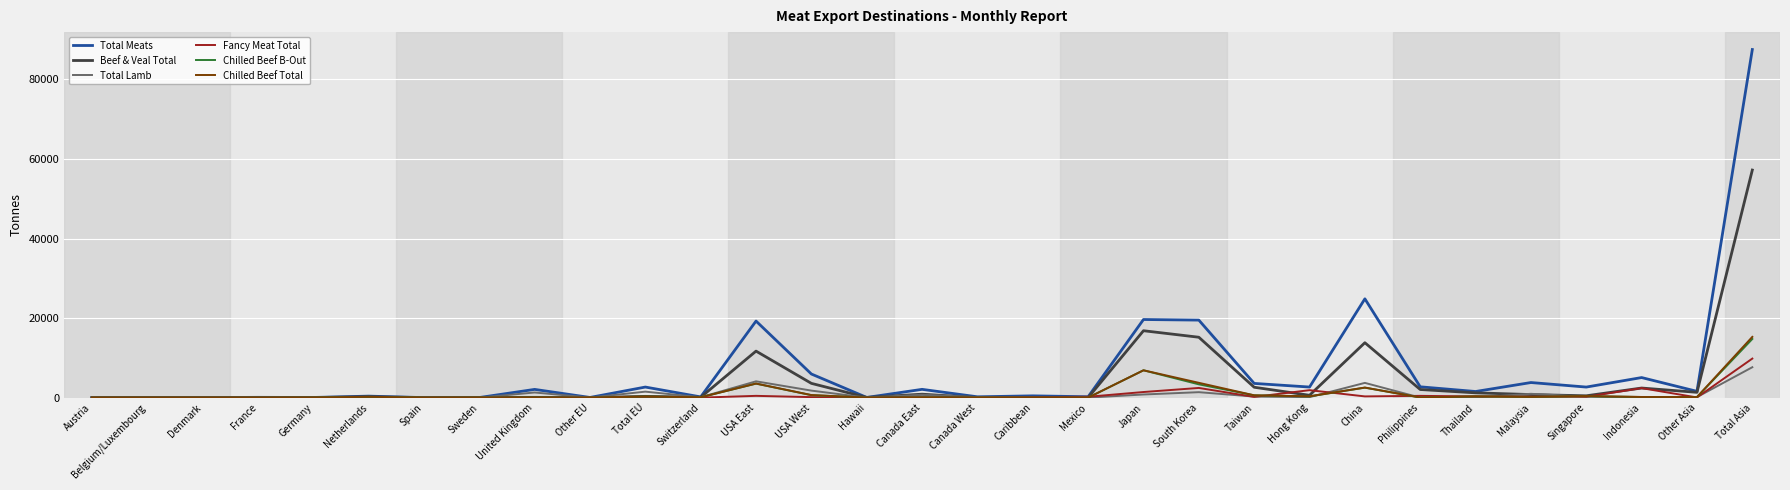

What is the sum of the Total Lamb values at Other EU and Thailand?

53.0